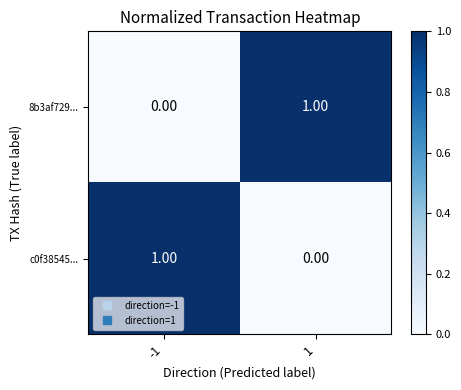

Rank the series at 1 from lowest to highest value.

c0f38545..., 8b3af729...